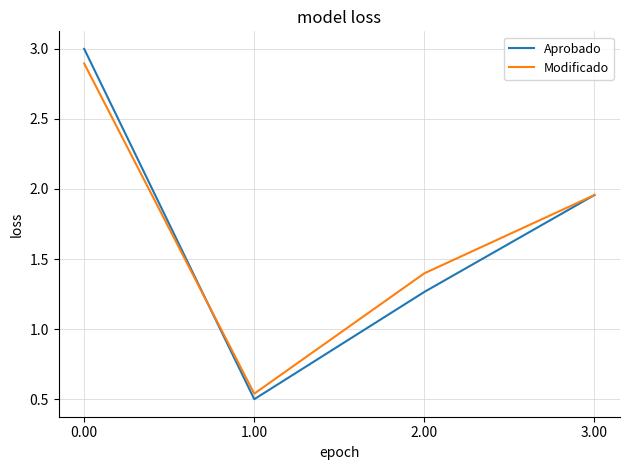

At how many categories does at least one series exceed 2?

1